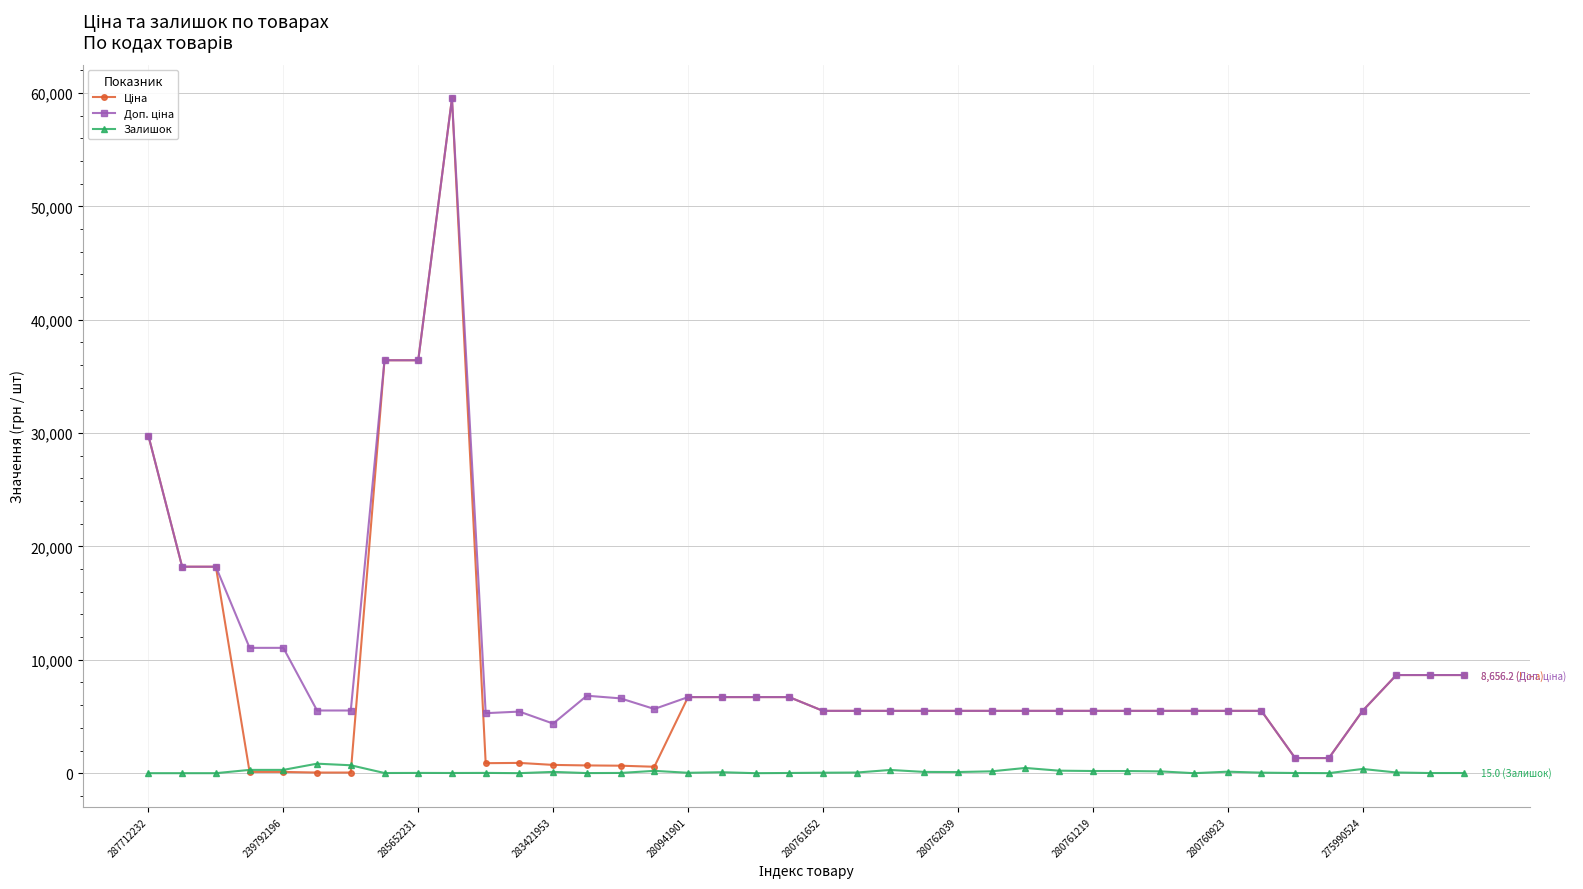

Does the chart have visible grid lines?

Yes